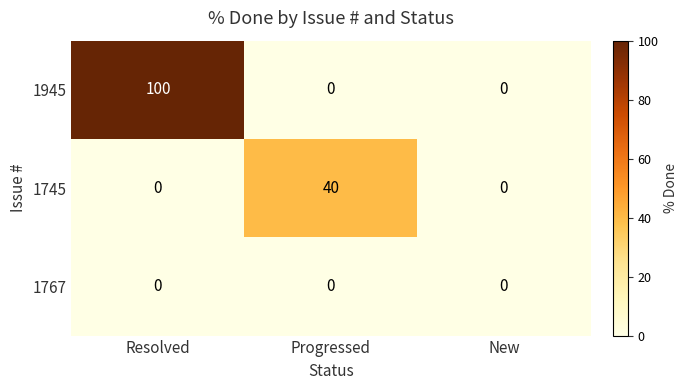

Reading left to right, extract all data points from this chart.

1945: Resolved=100	Progressed=0	New=0
1745: Resolved=0	Progressed=40	New=0
1767: Resolved=0	Progressed=0	New=0